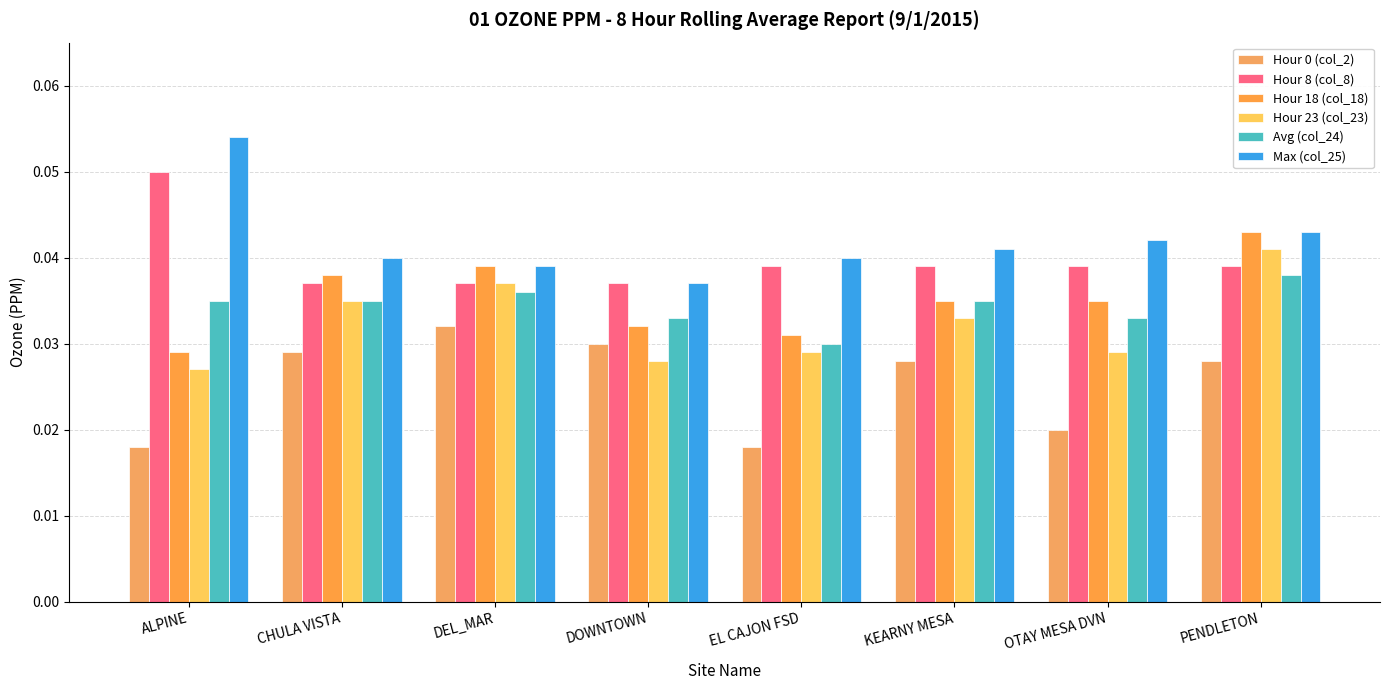

How many categories are shown in the chart?

8